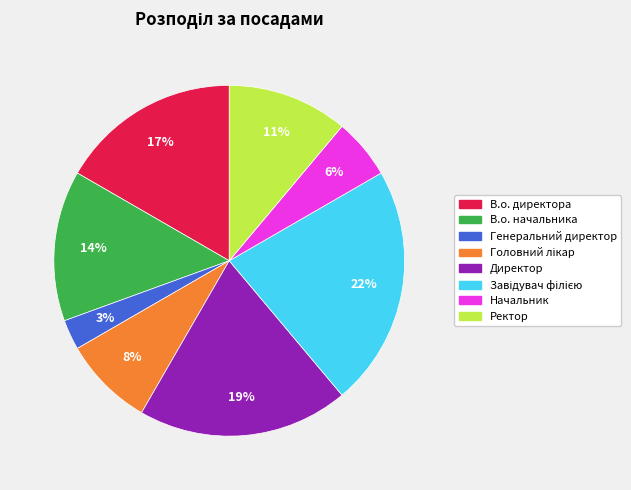

Is there a majority slice in this chart?

No